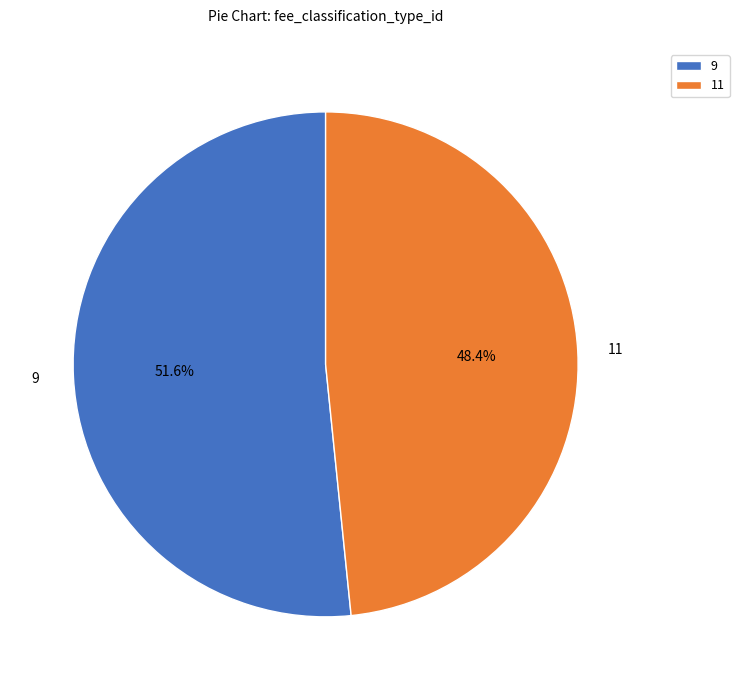

What is the total percentage of 9 and 11?

100.0%